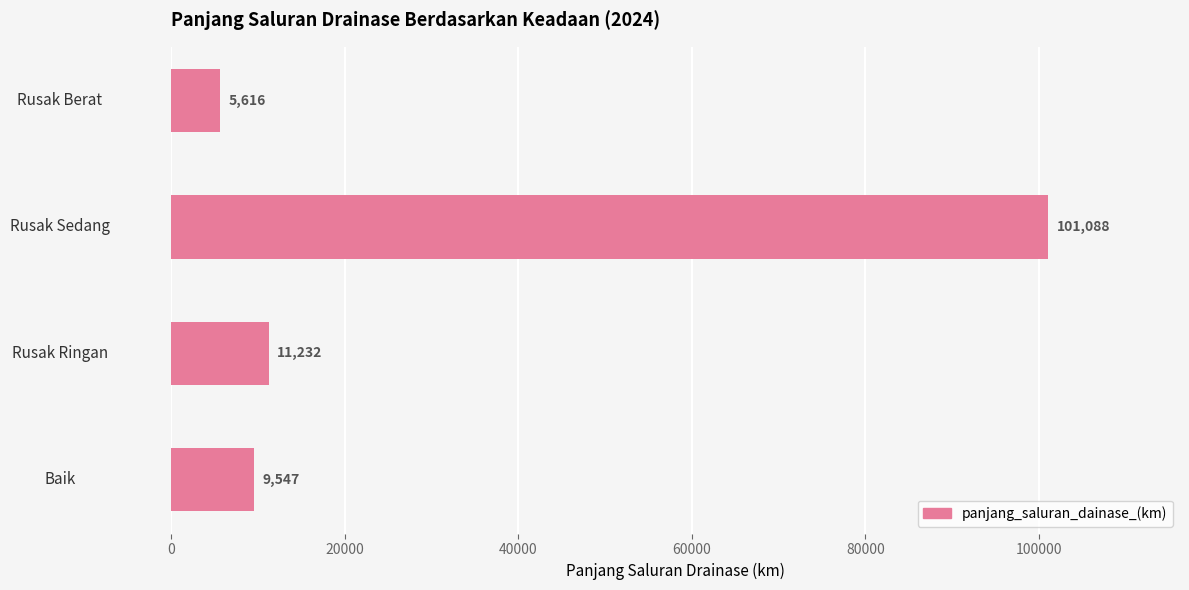

Reading bottom to top, transcribe all the data shown in this chart.

9547	11232	101088	5616